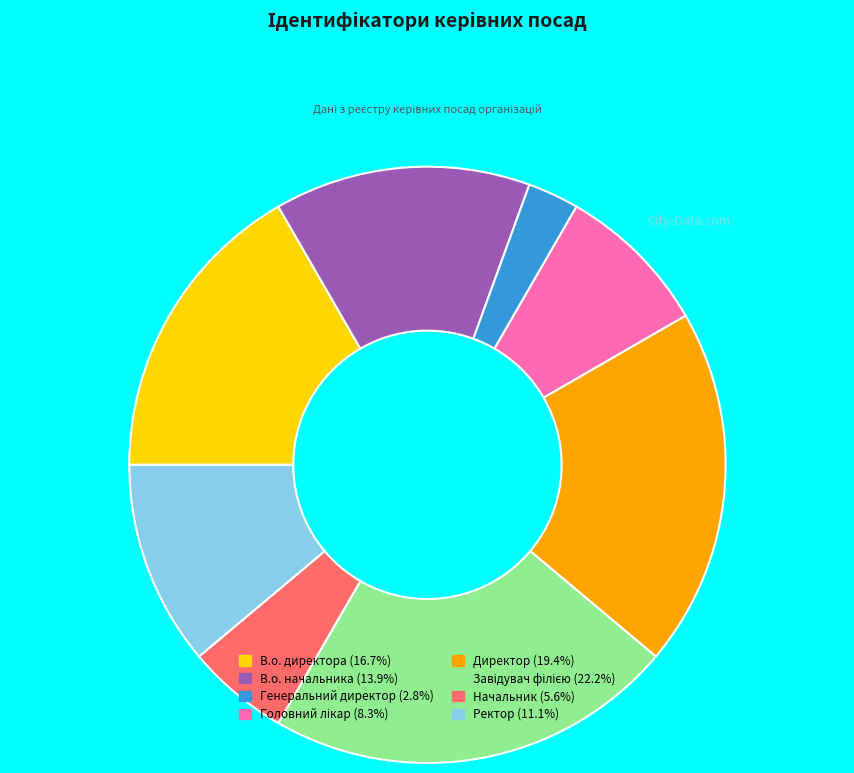

Approximately how many times larger is the value at Директор (19.4%) compared to В.о. начальника (13.9%)?

1.4